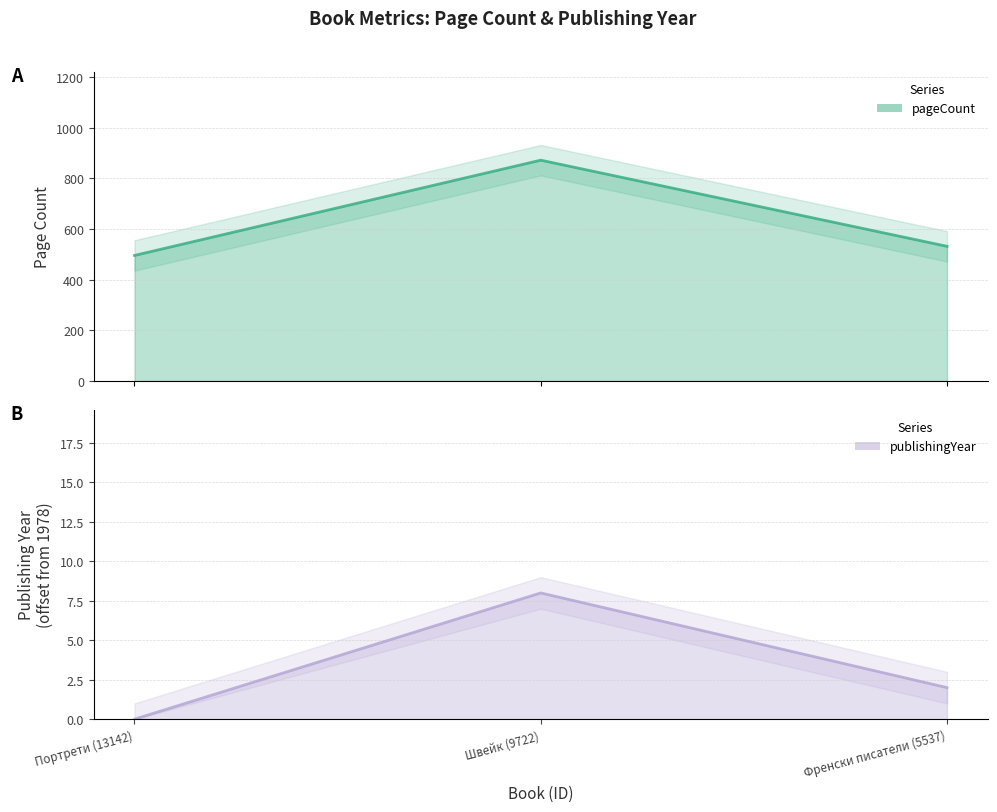

What position from the right is Френски писатели (5537)?

1